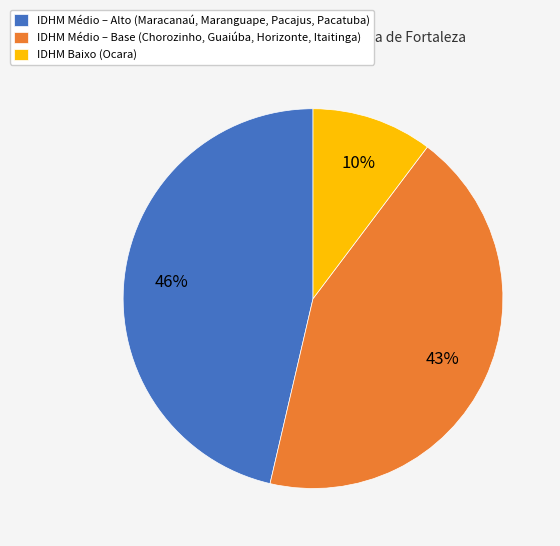

Does any single category account for the majority?

No